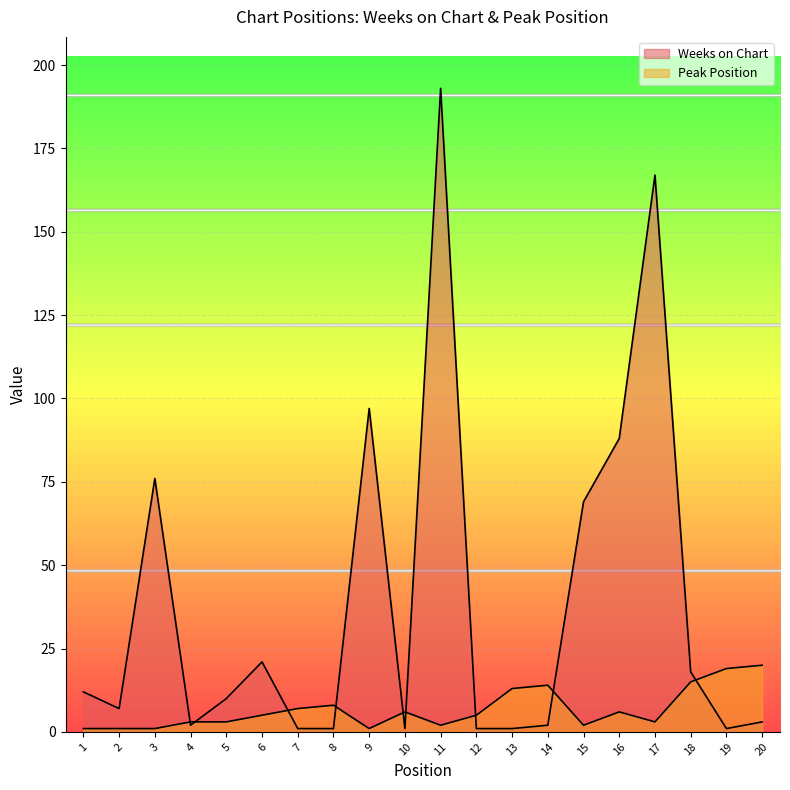

The Weeks on Chart series shows 193 at 11. True or false?

True